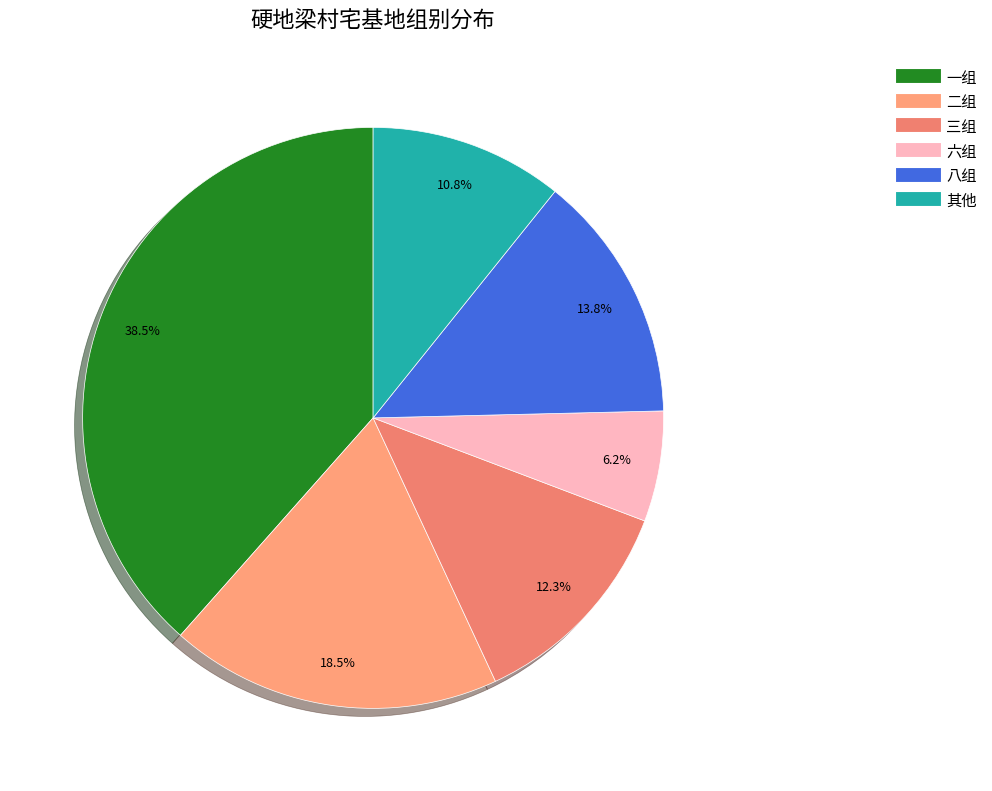

How many slices are in this pie chart?

6